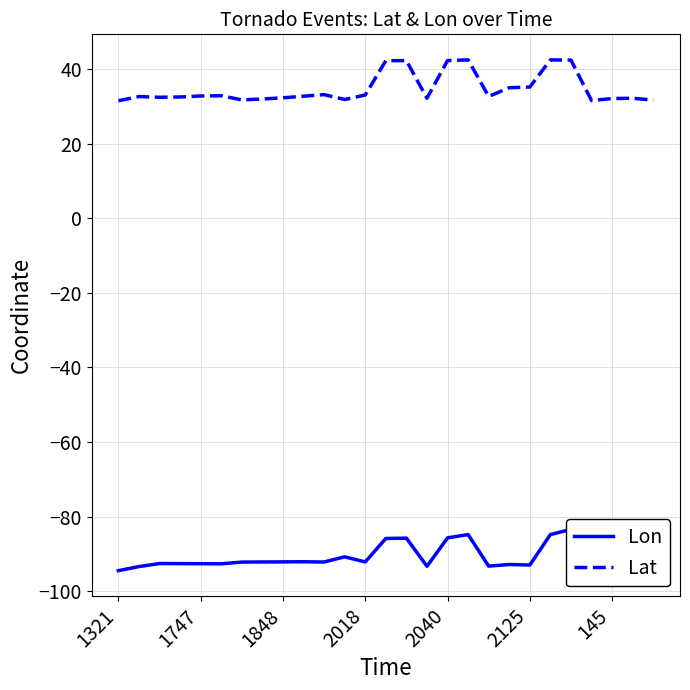

At which category does the chart reach its peak across all series?

17